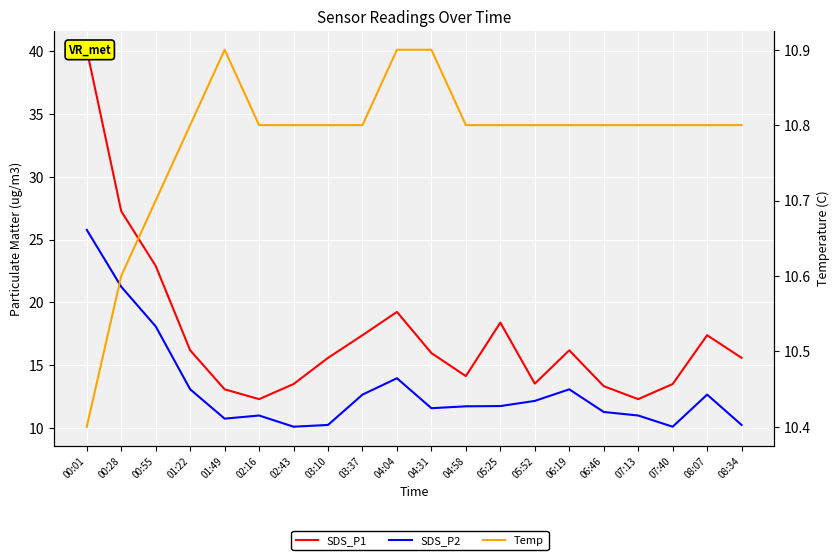

How many series are shown in this chart?

3